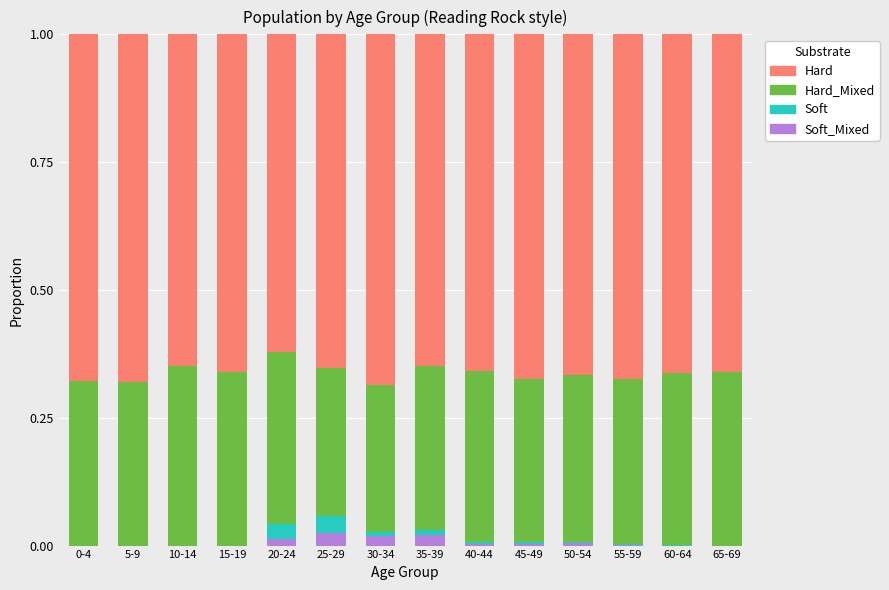

What is the total value across all series at 5-9?

1.0